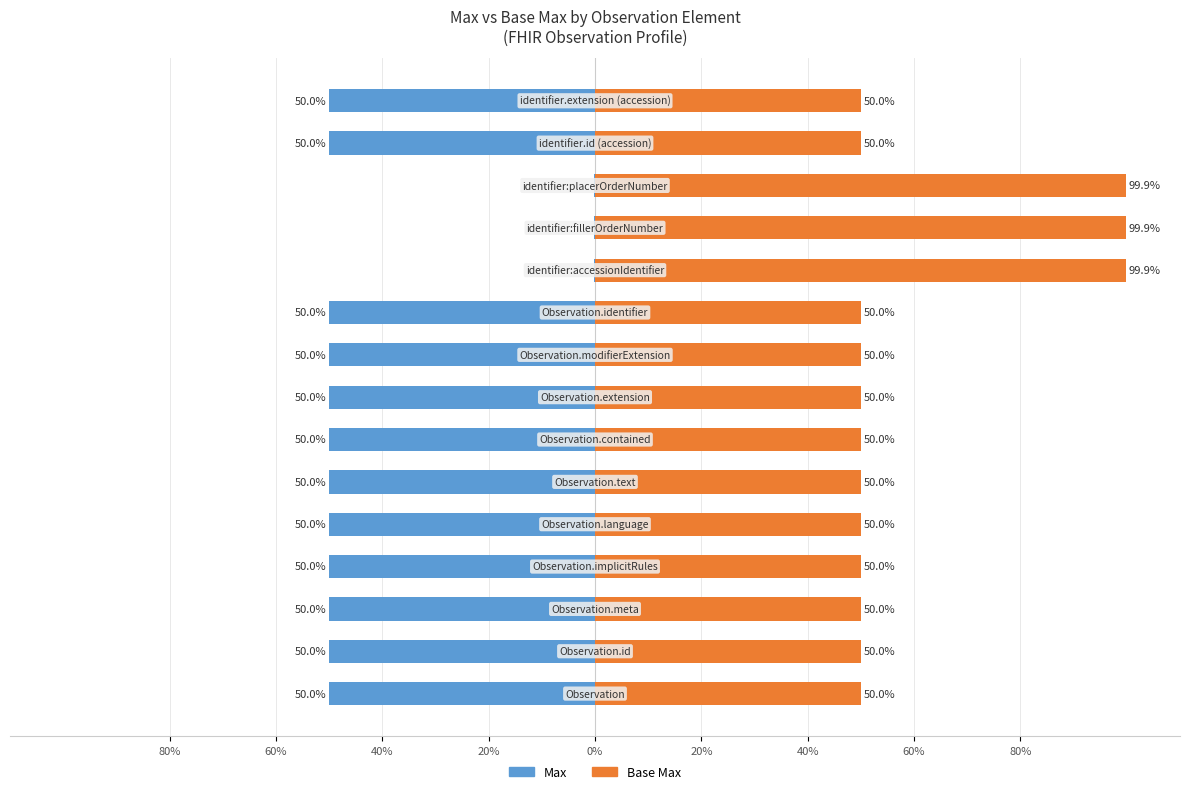

Which has a higher value, 14 or 11?

11